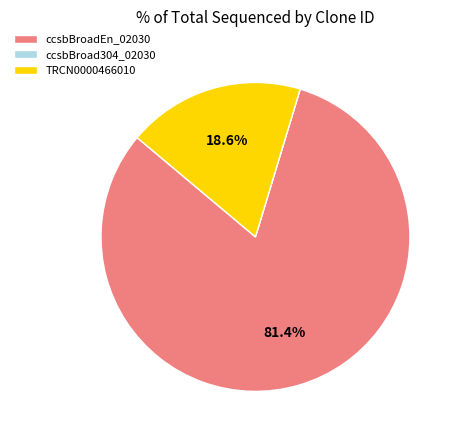

Which category has the biggest portion of the pie?

ccsbBroadEn_02030